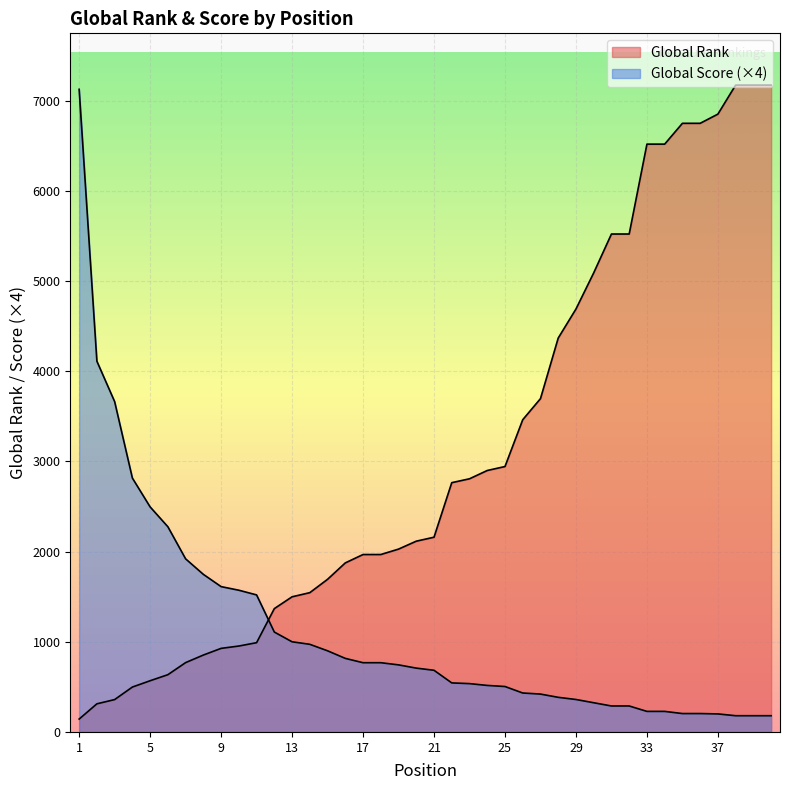

Count the number of data series in this chart.

2